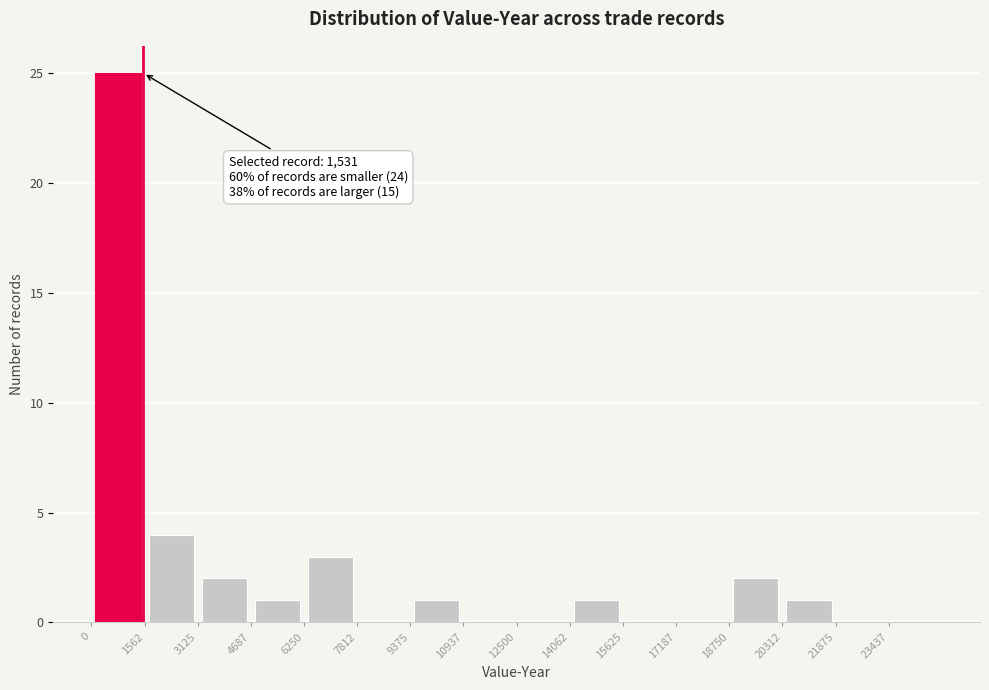

Which range on the x-axis has the tallest bar?

0 to 1600